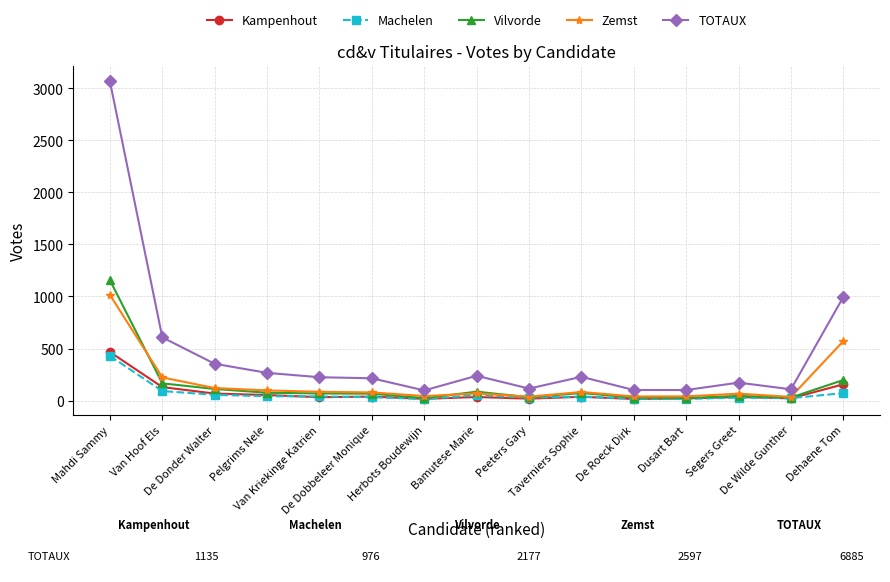

List the series in order of their peak value, highest first.

TOTAUX, Vilvorde, Zemst, Kampenhout, Machelen